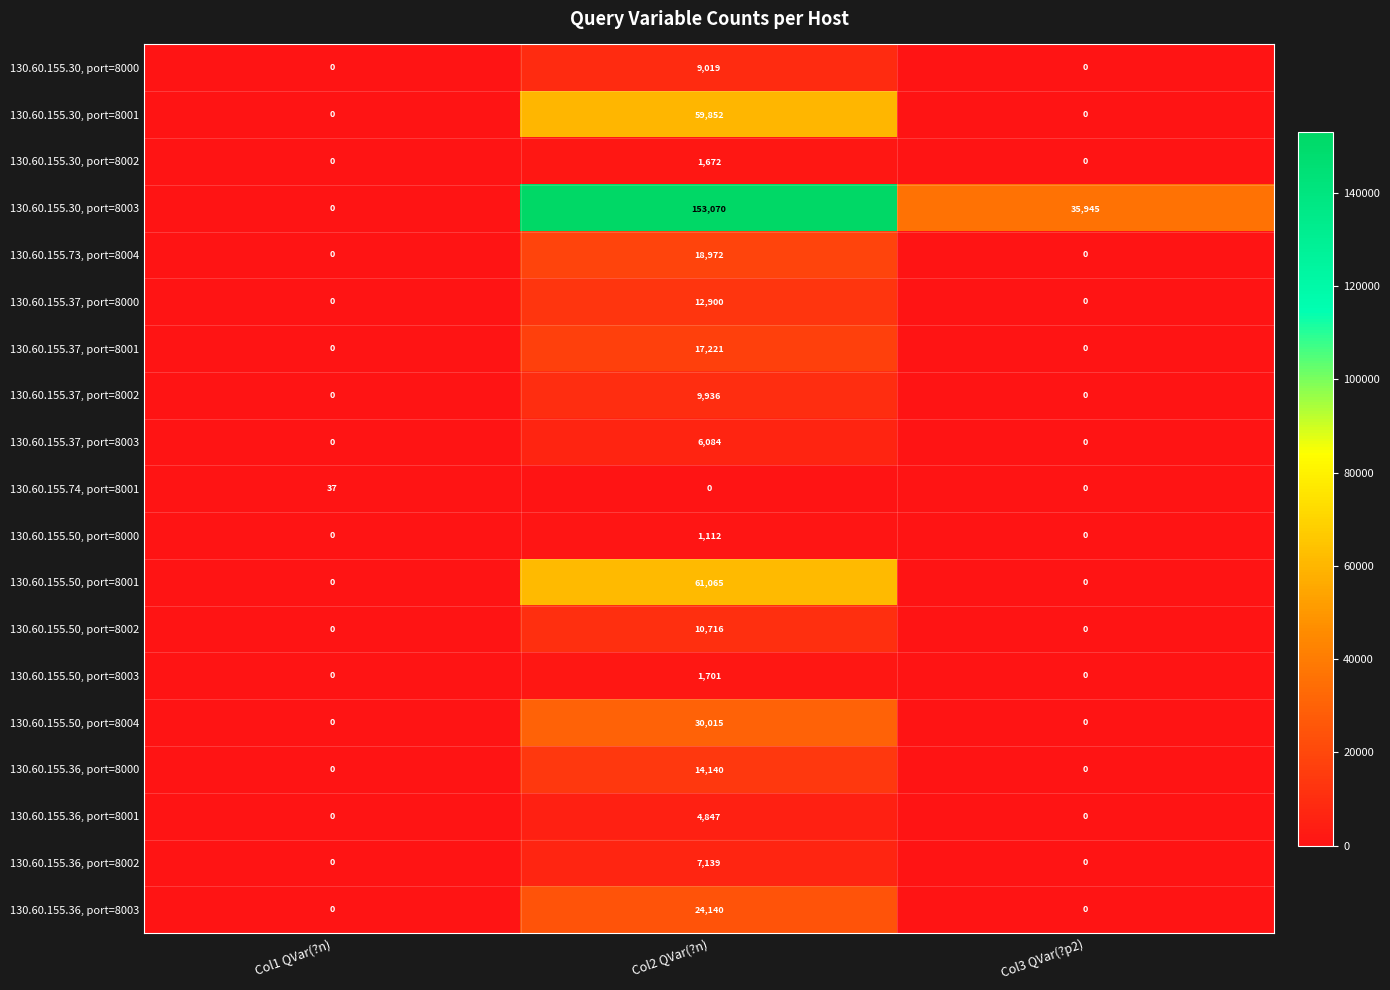

What is the difference between the 130.60.155.36, port=8003 values at Col2 QVar(?n) and Col3 QVar(?p2)?

24140